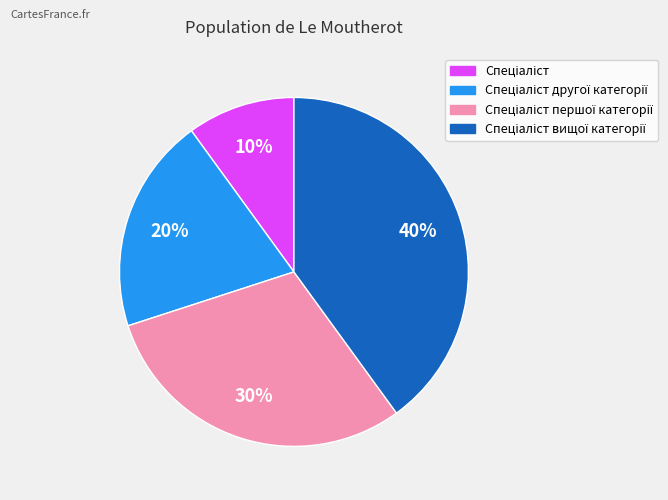

Is there a majority slice in this chart?

No